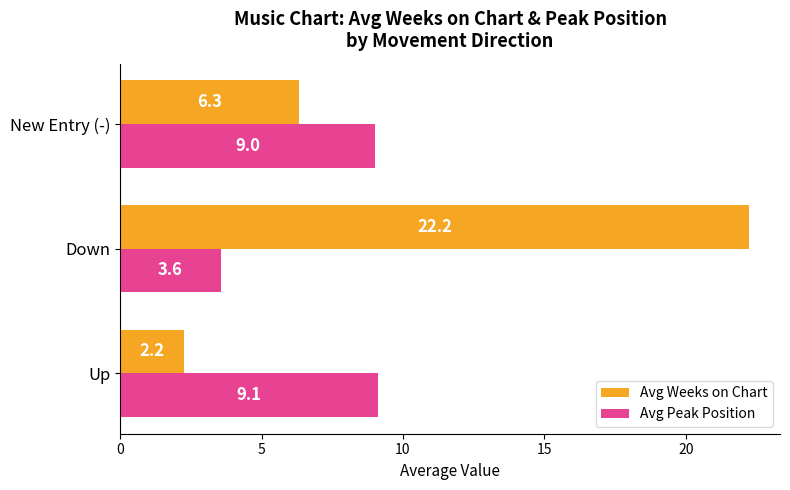

Which series changed the most between Down and New Entry (-)?

Avg Weeks on Chart